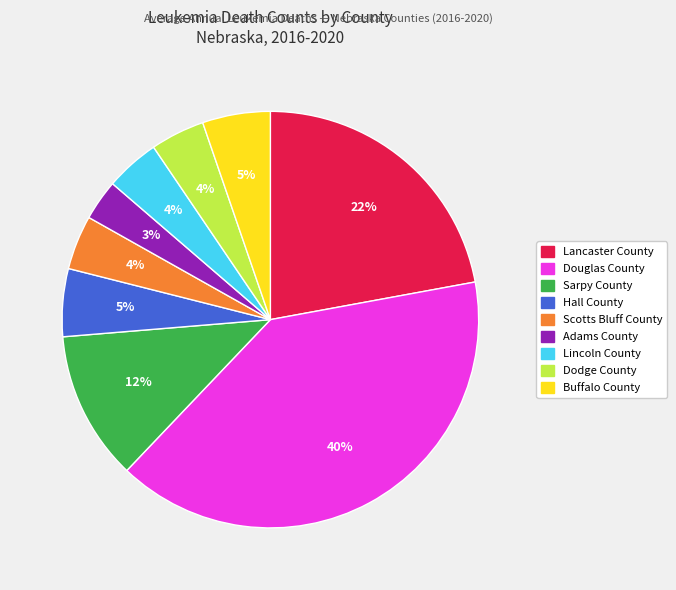

Combined, do Scotts Bluff County and Douglas County account for over 50%?

No